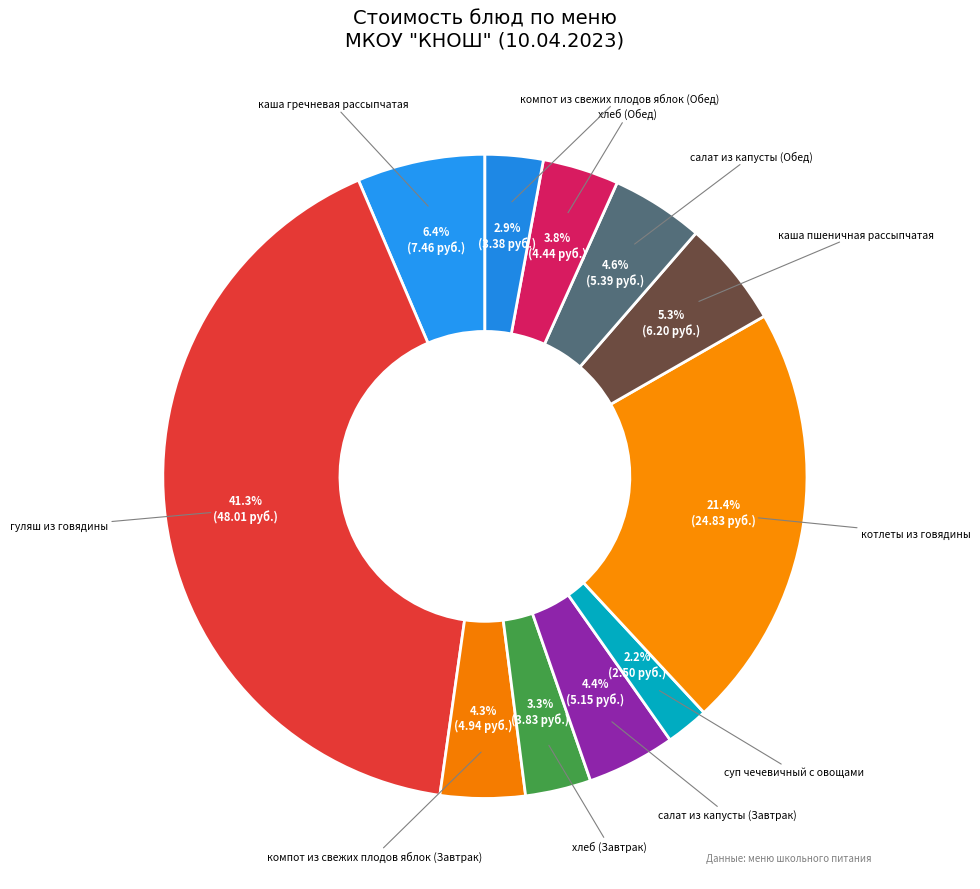

How many segments does this pie chart have?

11